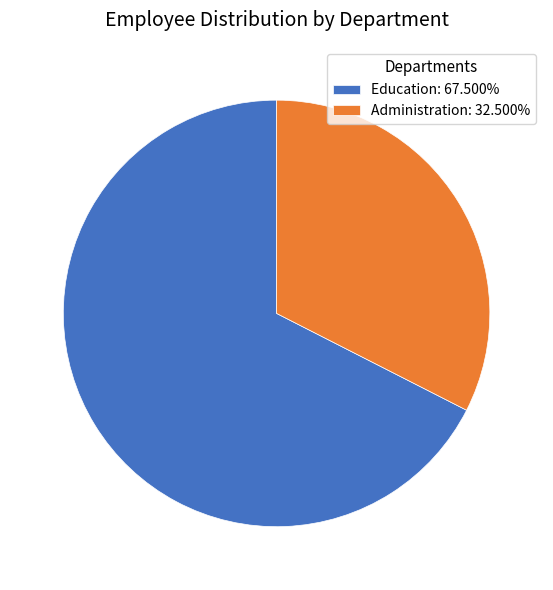

Do Administration and Education together represent more than half of the pie?

Yes